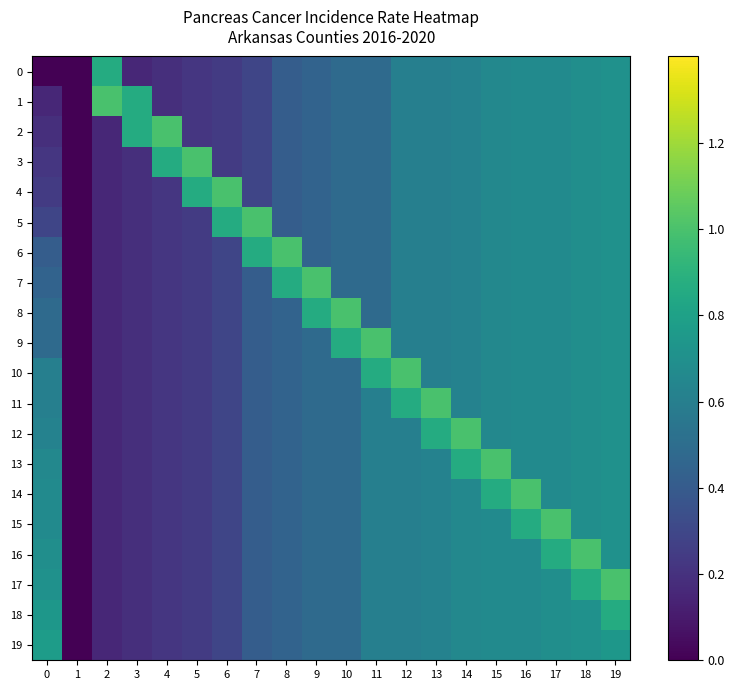

Reading right to left, extract all data points from this chart.

0: 19=0.7	18=0.7	17=0.7	16=0.7	15=0.7	14=0.6	13=0.6	12=0.6	11=0.5	10=0.5	9=0.4	8=0.4	7=0.3	6=0.2	5=0.2	4=0.2	3=0.2	2=0.9	1=-0.6	0=0.0
1: 19=0.7	18=0.7	17=0.7	16=0.7	15=0.7	14=0.6	13=0.6	12=0.6	11=0.5	10=0.5	9=0.4	8=0.4	7=0.3	6=0.2	5=0.2	4=0.2	3=0.9	2=1.0	1=0.0	0=0.2
2: 19=0.7	18=0.7	17=0.7	16=0.7	15=0.7	14=0.6	13=0.6	12=0.6	11=0.5	10=0.5	9=0.4	8=0.4	7=0.3	6=0.2	5=0.2	4=1.0	3=0.9	2=0.2	1=0.0	0=0.2
3: 19=0.7	18=0.7	17=0.7	16=0.7	15=0.7	14=0.6	13=0.6	12=0.6	11=0.5	10=0.5	9=0.4	8=0.4	7=0.3	6=0.2	5=1.0	4=0.9	3=0.2	2=0.2	1=0.0	0=0.2
4: 19=0.7	18=0.7	17=0.7	16=0.7	15=0.7	14=0.6	13=0.6	12=0.6	11=0.5	10=0.5	9=0.4	8=0.4	7=0.3	6=1.0	5=0.9	4=0.2	3=0.2	2=0.2	1=0.0	0=0.2
5: 19=0.7	18=0.7	17=0.7	16=0.7	15=0.7	14=0.6	13=0.6	12=0.6	11=0.5	10=0.5	9=0.4	8=0.4	7=1.0	6=0.9	5=0.2	4=0.2	3=0.2	2=0.2	1=0.0	0=0.3
6: 19=0.7	18=0.7	17=0.7	16=0.7	15=0.7	14=0.6	13=0.6	12=0.6	11=0.5	10=0.5	9=0.4	8=1.0	7=0.9	6=0.3	5=0.2	4=0.2	3=0.2	2=0.2	1=0.0	0=0.4
7: 19=0.7	18=0.7	17=0.7	16=0.7	15=0.7	14=0.6	13=0.6	12=0.6	11=0.5	10=0.5	9=1.0	8=0.9	7=0.4	6=0.3	5=0.2	4=0.2	3=0.2	2=0.2	1=0.0	0=0.4
8: 19=0.7	18=0.7	17=0.7	16=0.7	15=0.7	14=0.6	13=0.6	12=0.6	11=0.5	10=1.0	9=0.9	8=0.4	7=0.4	6=0.3	5=0.2	4=0.2	3=0.2	2=0.2	1=0.0	0=0.5
9: 19=0.7	18=0.7	17=0.7	16=0.7	15=0.7	14=0.6	13=0.6	12=0.6	11=1.0	10=0.9	9=0.5	8=0.4	7=0.4	6=0.3	5=0.2	4=0.2	3=0.2	2=0.2	1=0.0	0=0.5
10: 19=0.7	18=0.7	17=0.7	16=0.7	15=0.7	14=0.6	13=0.6	12=1.0	11=0.9	10=0.5	9=0.5	8=0.4	7=0.4	6=0.3	5=0.2	4=0.2	3=0.2	2=0.2	1=0.0	0=0.6
11: 19=0.7	18=0.7	17=0.7	16=0.7	15=0.7	14=0.6	13=1.0	12=0.9	11=0.6	10=0.5	9=0.5	8=0.4	7=0.4	6=0.3	5=0.2	4=0.2	3=0.2	2=0.2	1=0.0	0=0.6
12: 19=0.7	18=0.7	17=0.7	16=0.7	15=0.7	14=1.0	13=0.9	12=0.6	11=0.6	10=0.5	9=0.5	8=0.4	7=0.4	6=0.3	5=0.2	4=0.2	3=0.2	2=0.2	1=0.0	0=0.6
13: 19=0.7	18=0.7	17=0.7	16=0.7	15=1.0	14=0.9	13=0.6	12=0.6	11=0.6	10=0.5	9=0.5	8=0.4	7=0.4	6=0.3	5=0.2	4=0.2	3=0.2	2=0.2	1=0.0	0=0.7
14: 19=0.7	18=0.7	17=0.7	16=1.0	15=0.9	14=0.7	13=0.6	12=0.6	11=0.6	10=0.5	9=0.5	8=0.4	7=0.4	6=0.3	5=0.2	4=0.2	3=0.2	2=0.2	1=0.0	0=0.7
15: 19=0.7	18=0.7	17=1.0	16=0.9	15=0.7	14=0.7	13=0.6	12=0.6	11=0.6	10=0.5	9=0.5	8=0.4	7=0.4	6=0.3	5=0.2	4=0.2	3=0.2	2=0.2	1=0.0	0=0.7
16: 19=0.7	18=1.0	17=0.9	16=0.7	15=0.7	14=0.7	13=0.6	12=0.6	11=0.6	10=0.5	9=0.5	8=0.4	7=0.4	6=0.3	5=0.2	4=0.2	3=0.2	2=0.2	1=0.0	0=0.7
17: 19=1.0	18=0.9	17=0.7	16=0.7	15=0.7	14=0.7	13=0.6	12=0.6	11=0.6	10=0.5	9=0.5	8=0.4	7=0.4	6=0.3	5=0.2	4=0.2	3=0.2	2=0.2	1=0.0	0=0.7
18: 19=0.9	18=0.7	17=0.7	16=0.7	15=0.7	14=0.7	13=0.6	12=0.6	11=0.6	10=0.5	9=0.5	8=0.4	7=0.4	6=0.3	5=0.2	4=0.2	3=0.2	2=0.2	1=0.0	0=0.7
19: 19=0.7	18=0.7	17=0.7	16=0.7	15=0.7	14=0.7	13=0.6	12=0.6	11=0.6	10=0.5	9=0.5	8=0.4	7=0.4	6=0.3	5=0.2	4=0.2	3=0.2	2=0.2	1=0.0	0=0.8